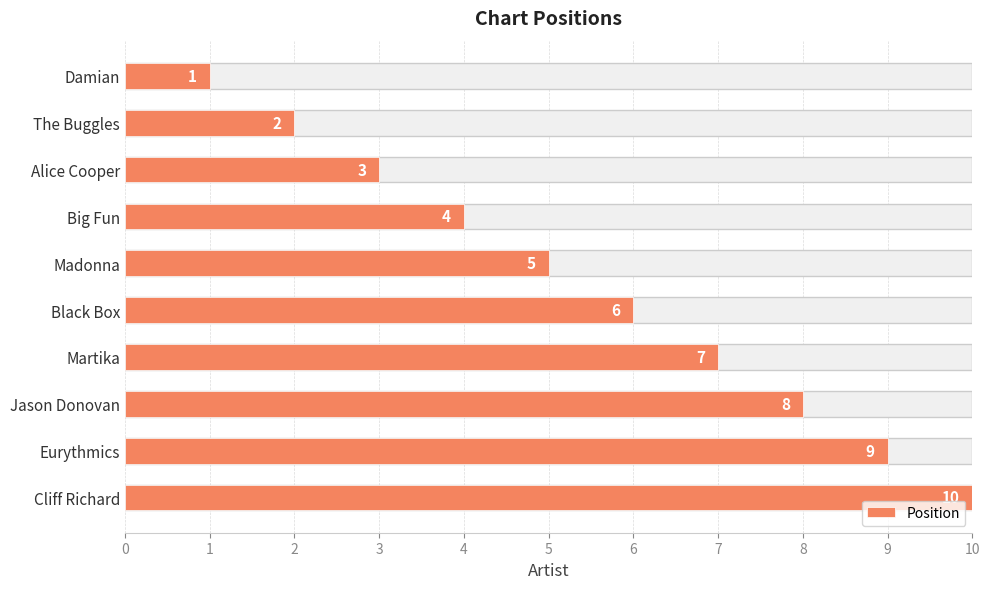

Between 5 and 0, which is larger?

5